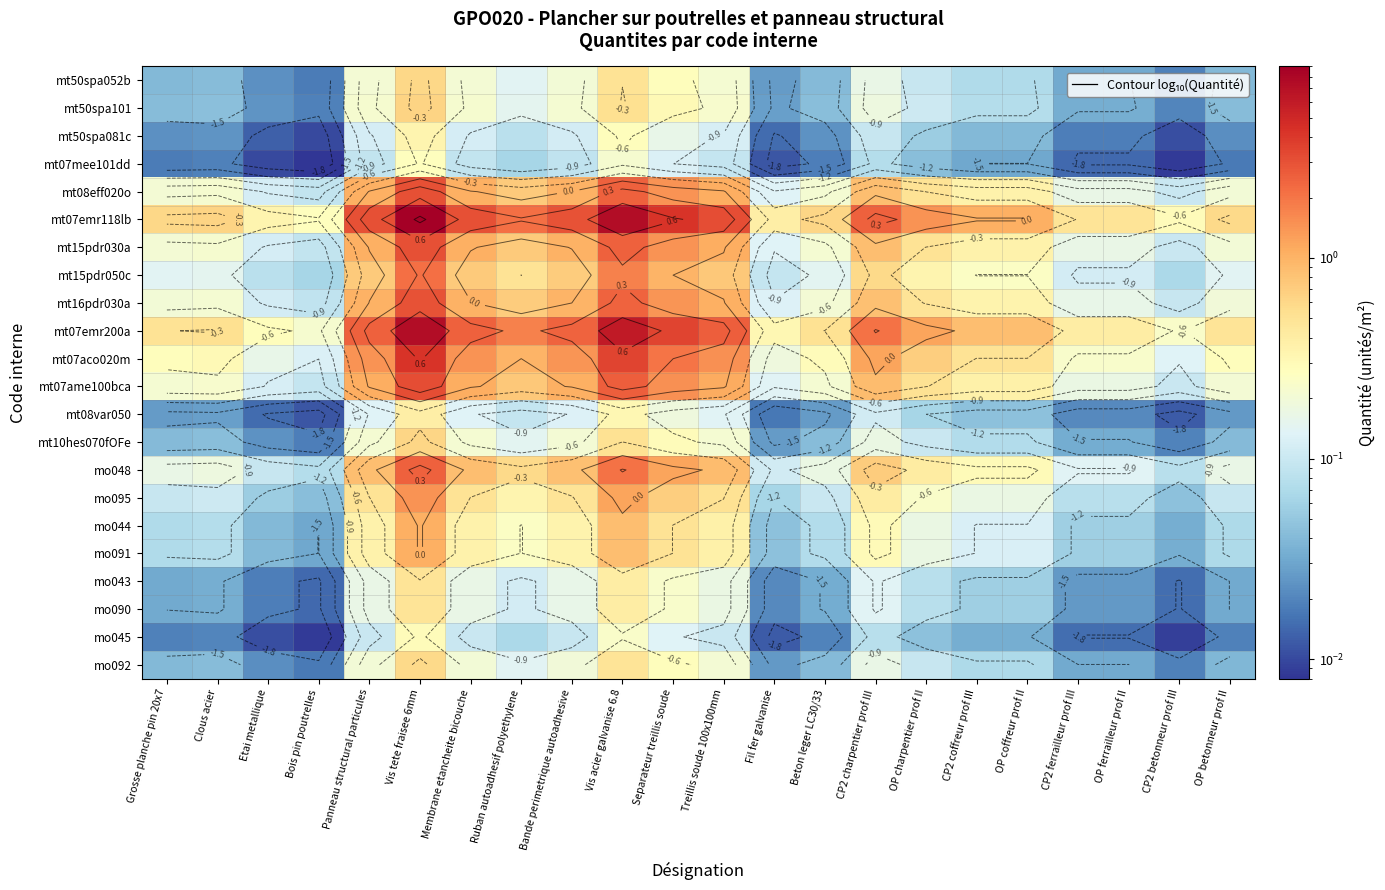

The value of mt15pdr050c at Etai metallique is 0.0. True or false?

False